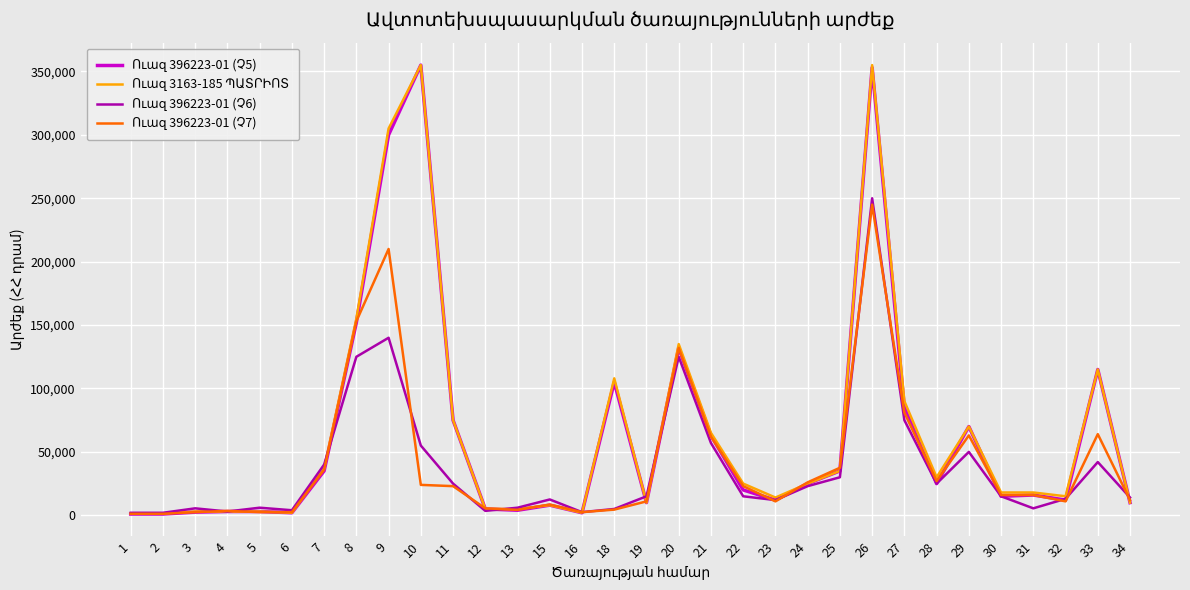

What is the maximum value shown in the chart?

355000